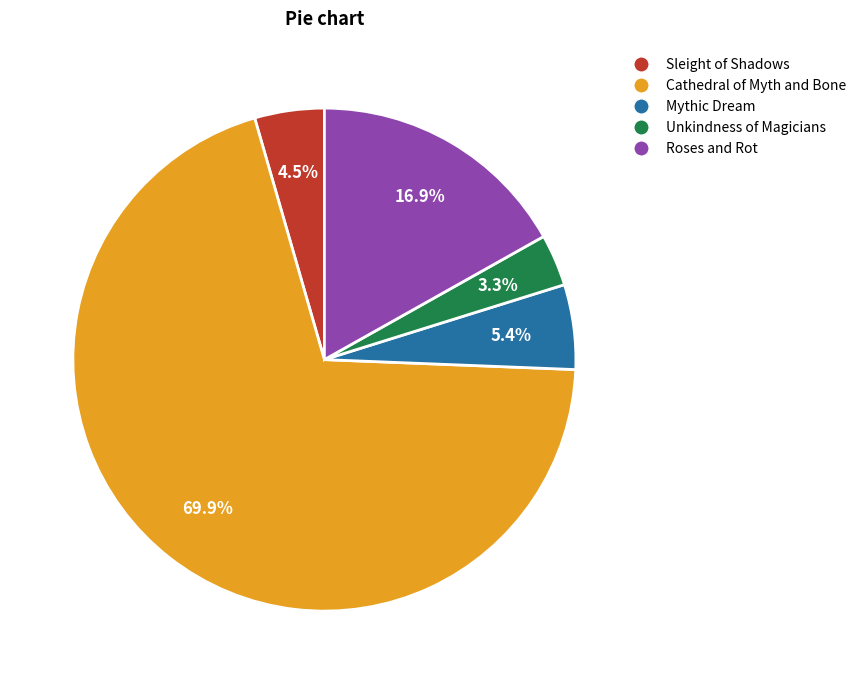

Do Cathedral of Myth and Bone and Unkindness of Magicians together represent more than half of the pie?

Yes